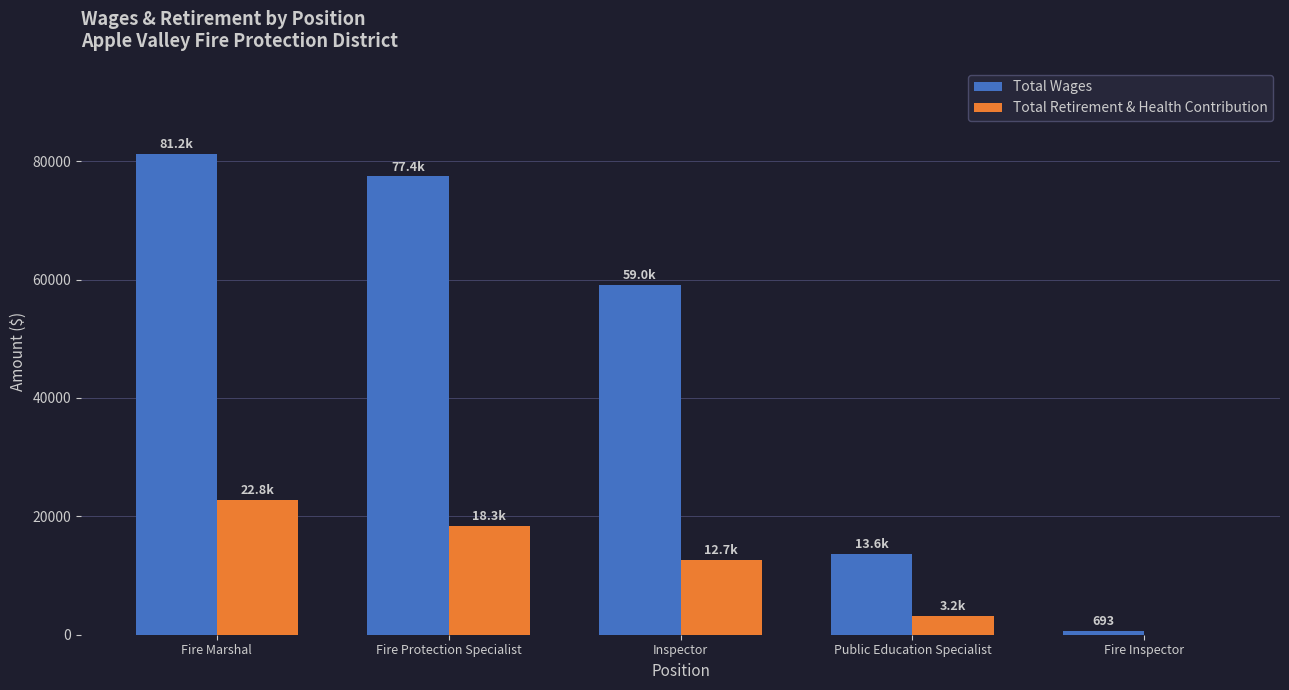

What is the highest value of the Total Retirement & Health Contribution series?

22782